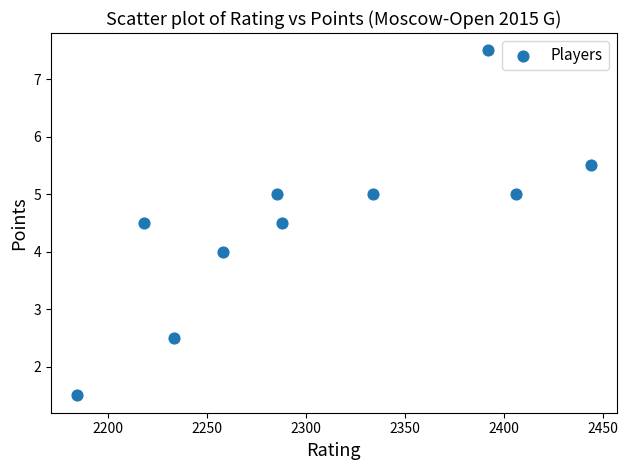

What is the average Y value?

4.5